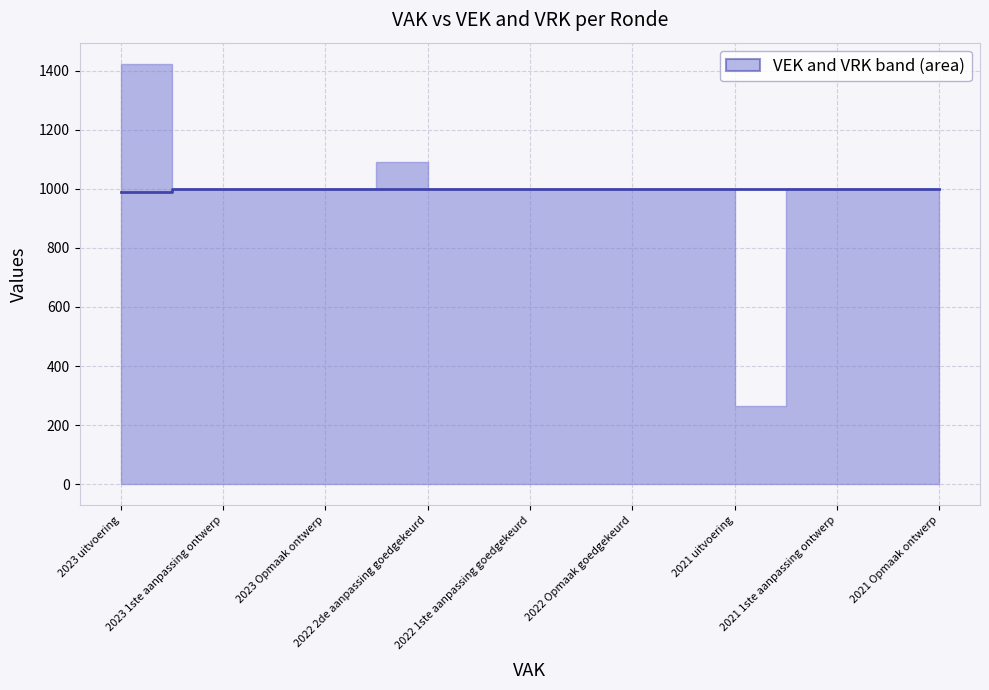

What is the minimum value shown in the chart?

991